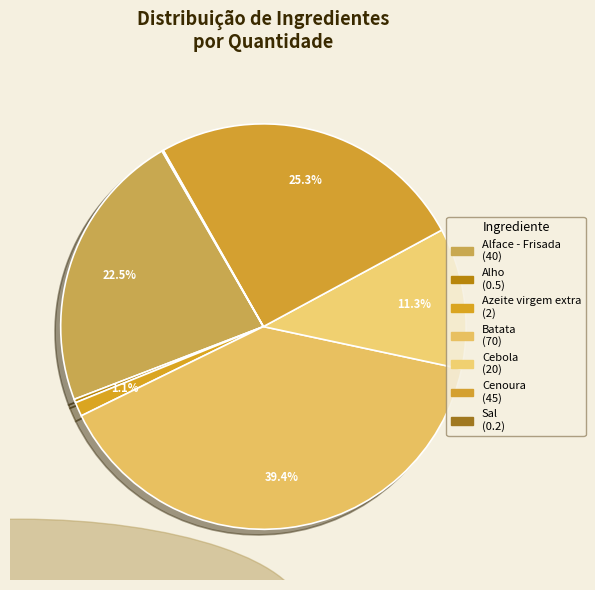

Which slice is the smallest?

Sal